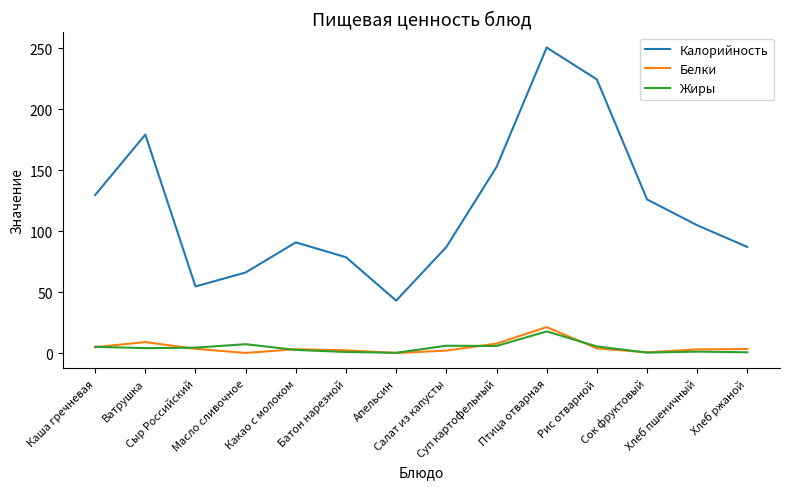

True or false: Жиры and Калорийность intersect in this chart.

False